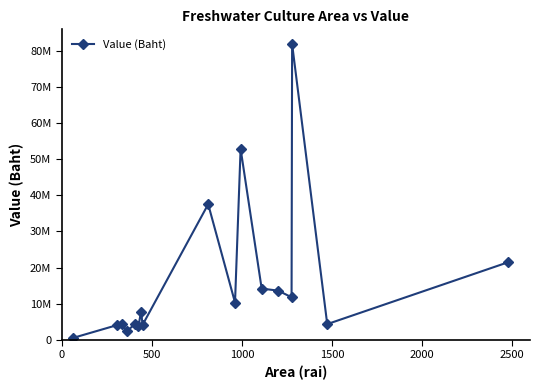

Does the chart have visible grid lines?

No